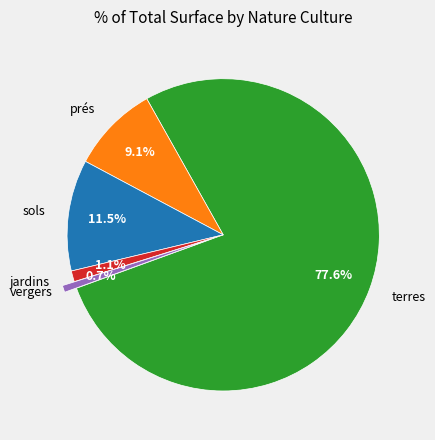

To the nearest percent, what percentage of the pie is prés?

9%